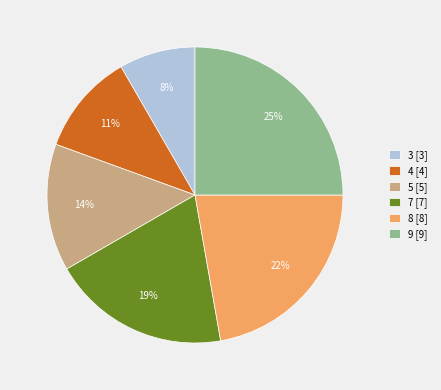

True or false: 9 accounts for 25% of the total.

True